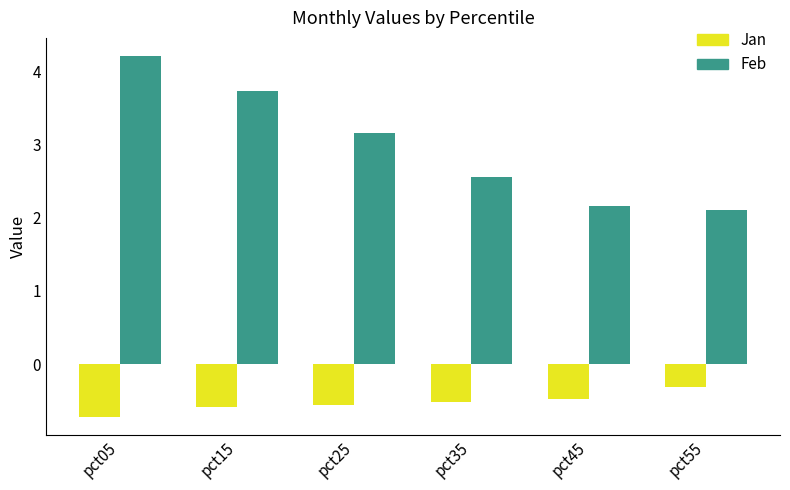

The value of Feb at pct35 is 2.6. True or false?

True